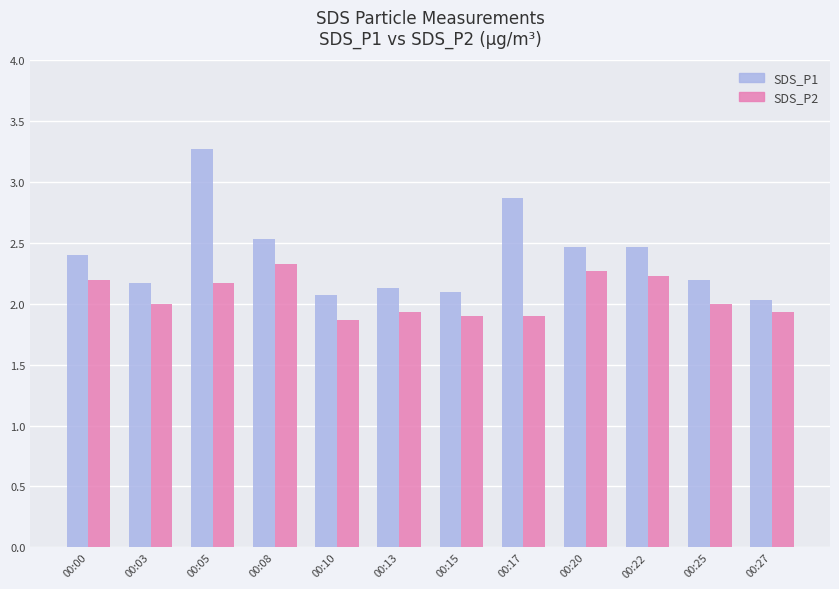

How many series are shown in this chart?

2